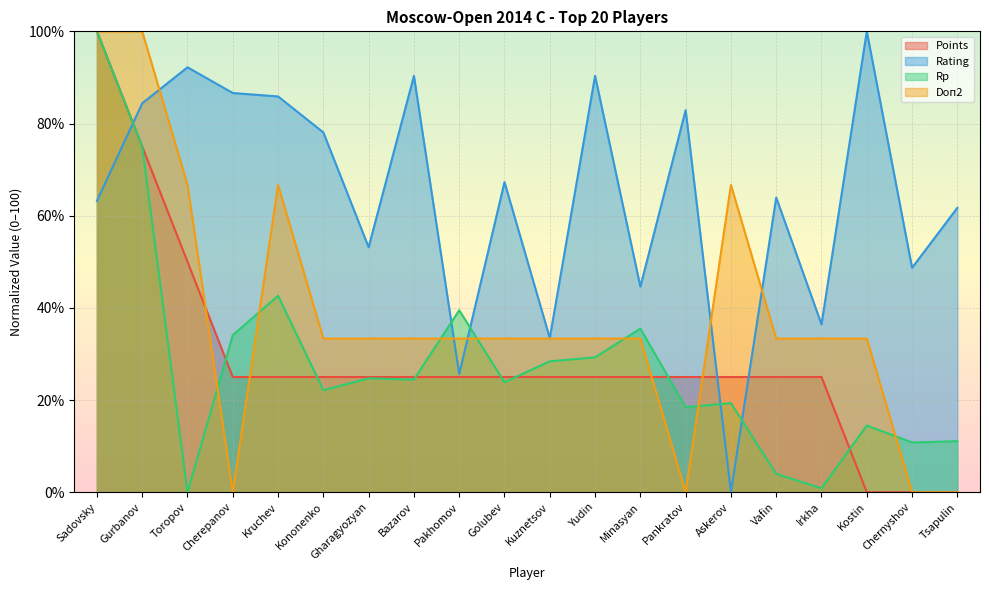

Reading right to left, what are all the values shown in this chart?

Points: Tsapulin=0.0	Chernyshov=0.0	Kostin=0.0	Irkha=25.0	Vafin=25.0	Askerov=25.0	Pankratov=25.0	Minasyan=25.0	Yudin=25.0	Kuznetsov=25.0	Golubev=25.0	Pakhomov=25.0	Bazarov=25.0	Gharagyozyan=25.0	Kononenko=25.0	Kruchev=25.0	Cherepanov=25.0	Toropov=50.0	Gurbanov=75.0	Sadovsky=100.0
Rating: Tsapulin=61.7	Chernyshov=48.7	Kostin=100.0	Irkha=36.4	Vafin=63.9	Askerov=0.0	Pankratov=82.9	Minasyan=44.6	Yudin=90.3	Kuznetsov=33.5	Golubev=67.3	Pakhomov=25.7	Bazarov=90.3	Gharagyozyan=53.2	Kononenko=78.1	Kruchev=85.9	Cherepanov=86.6	Toropov=92.2	Gurbanov=84.4	Sadovsky=63.2
Rp: Tsapulin=11.1	Chernyshov=10.8	Kostin=14.5	Irkha=0.9	Vafin=4.0	Askerov=19.3	Pankratov=18.5	Minasyan=35.5	Yudin=29.3	Kuznetsov=28.4	Golubev=23.9	Pakhomov=39.5	Bazarov=24.4	Gharagyozyan=24.7	Kononenko=22.2	Kruchev=42.6	Cherepanov=34.1	Toropov=0.0	Gurbanov=75.0	Sadovsky=100.0
Doп2: Tsapulin=0.0	Chernyshov=0.0	Kostin=33.3	Irkha=33.3	Vafin=33.3	Askerov=66.7	Pankratov=0.0	Minasyan=33.3	Yudin=33.3	Kuznetsov=33.3	Golubev=33.3	Pakhomov=33.3	Bazarov=33.3	Gharagyozyan=33.3	Kononenko=33.3	Kruchev=66.7	Cherepanov=0.0	Toropov=66.7	Gurbanov=100.0	Sadovsky=100.0